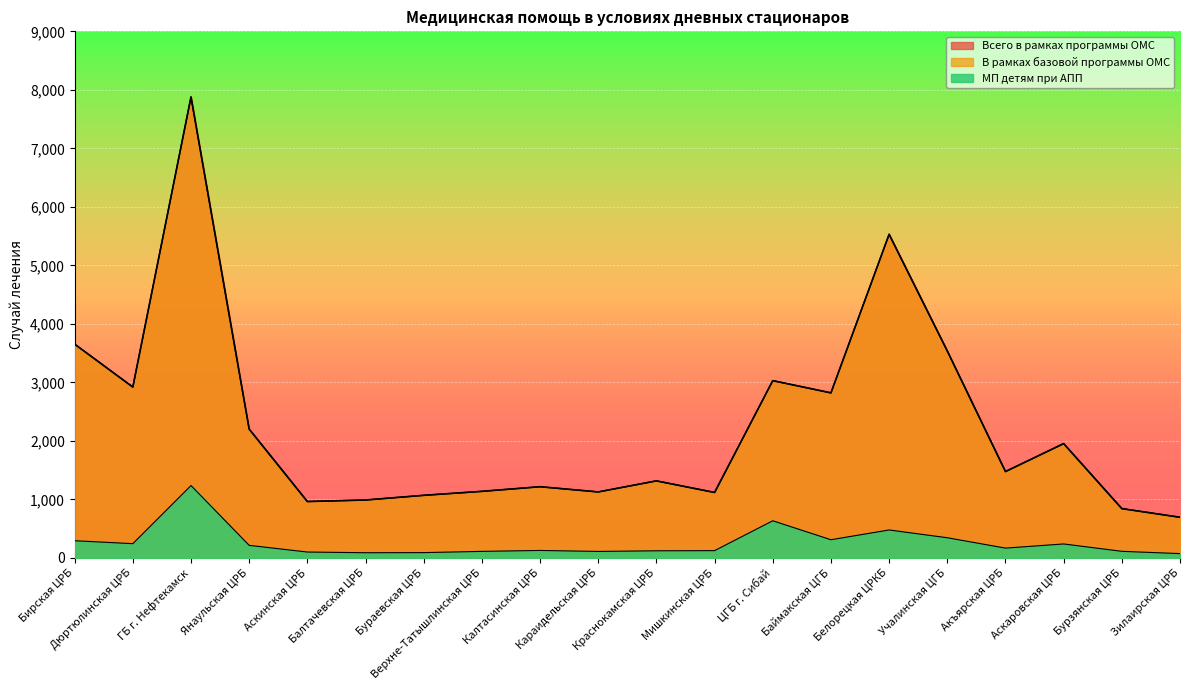

Which series has the widest spread of values?

Всего в рамках программы ОМС